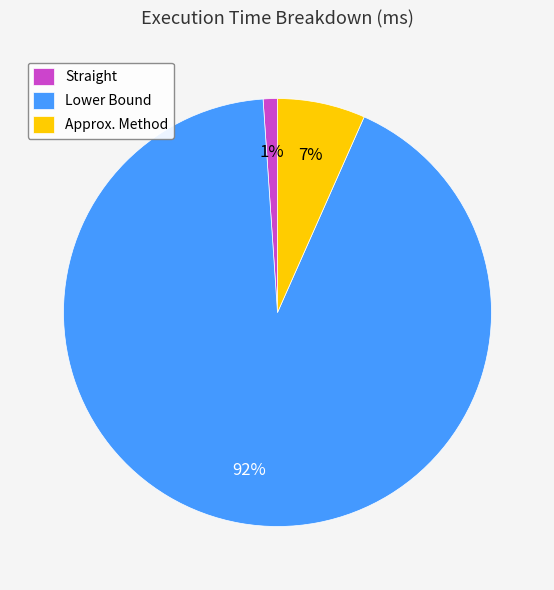

Count the number of slices in the pie.

3